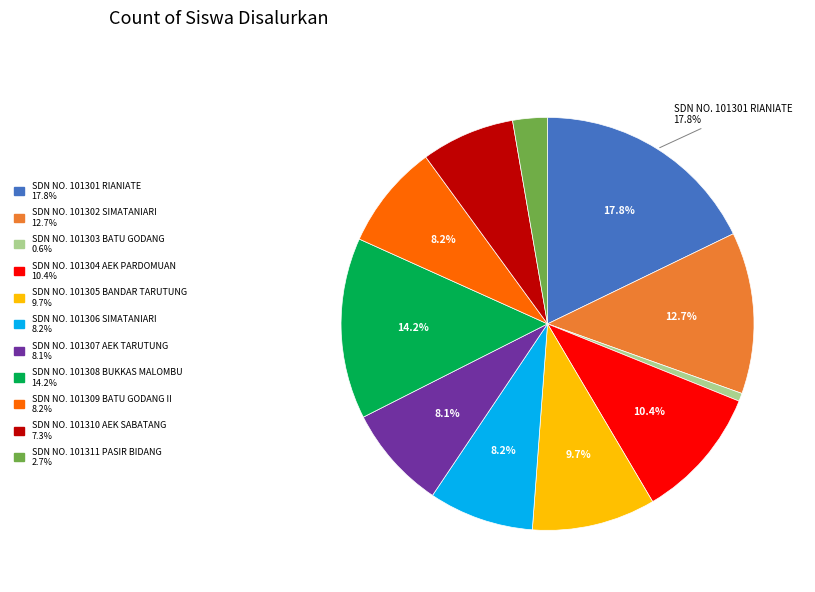

How many segments does this pie chart have?

11